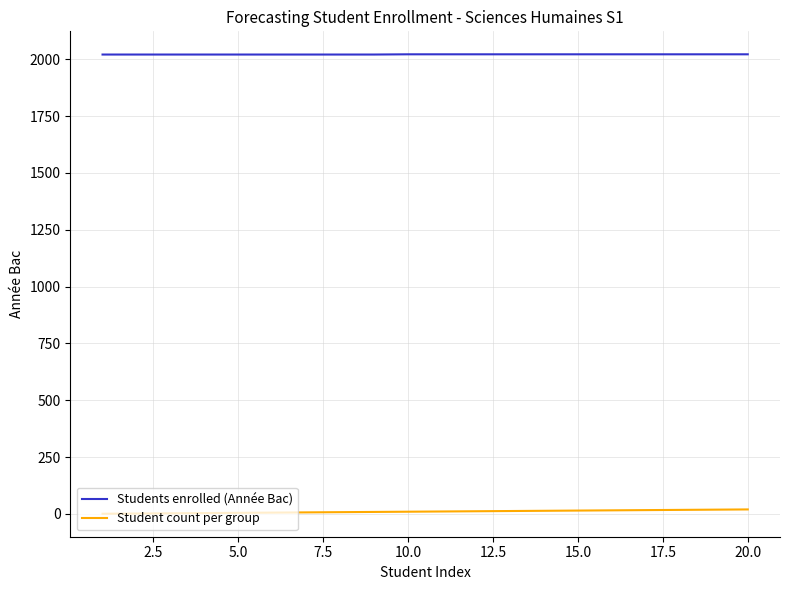

True or false: Students enrolled (Année Bac) and Student count per group intersect in this chart.

False